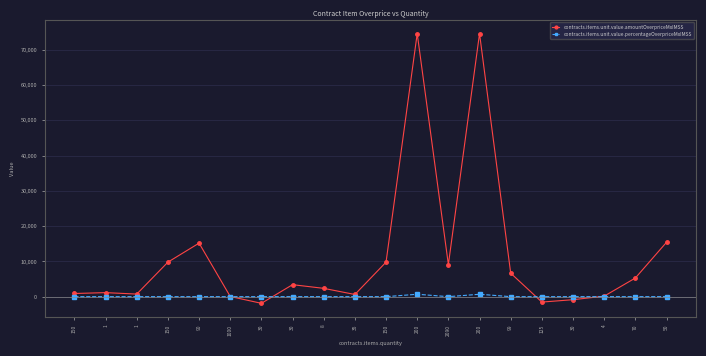

Does the chart display data point markers on the line(s)?

Yes